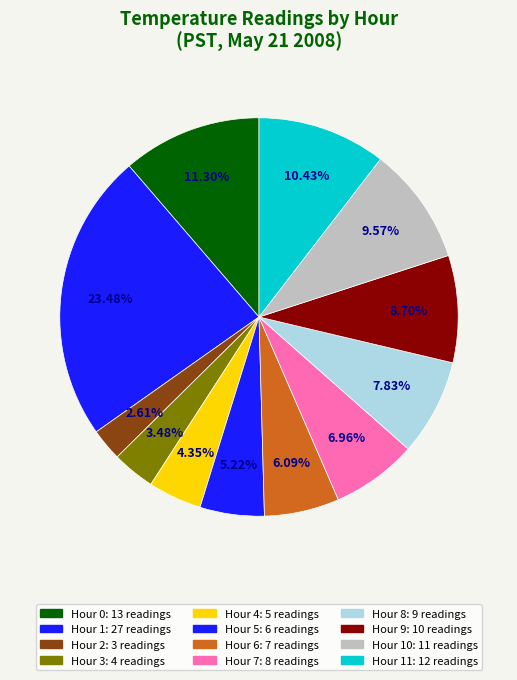

Does any single category account for the majority?

No